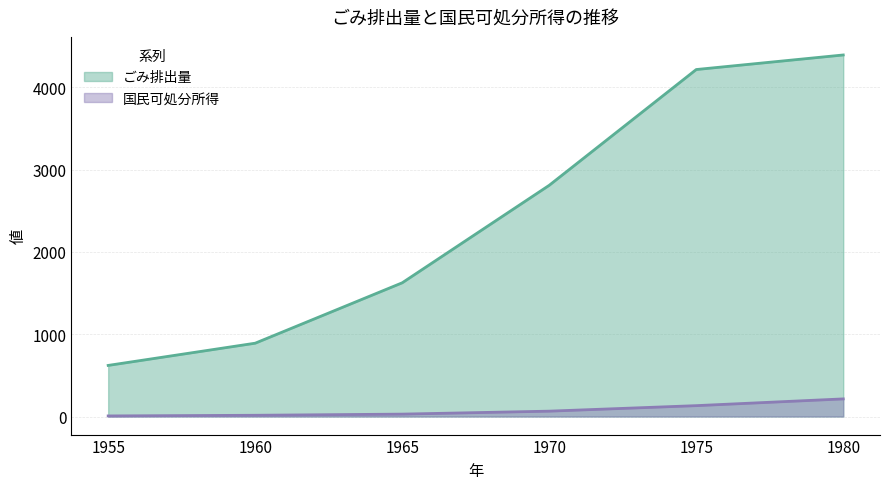

Rank the categories by ごみ排出量 value from highest to lowest.

1980, 1975, 1970, 1965, 1960, 1955